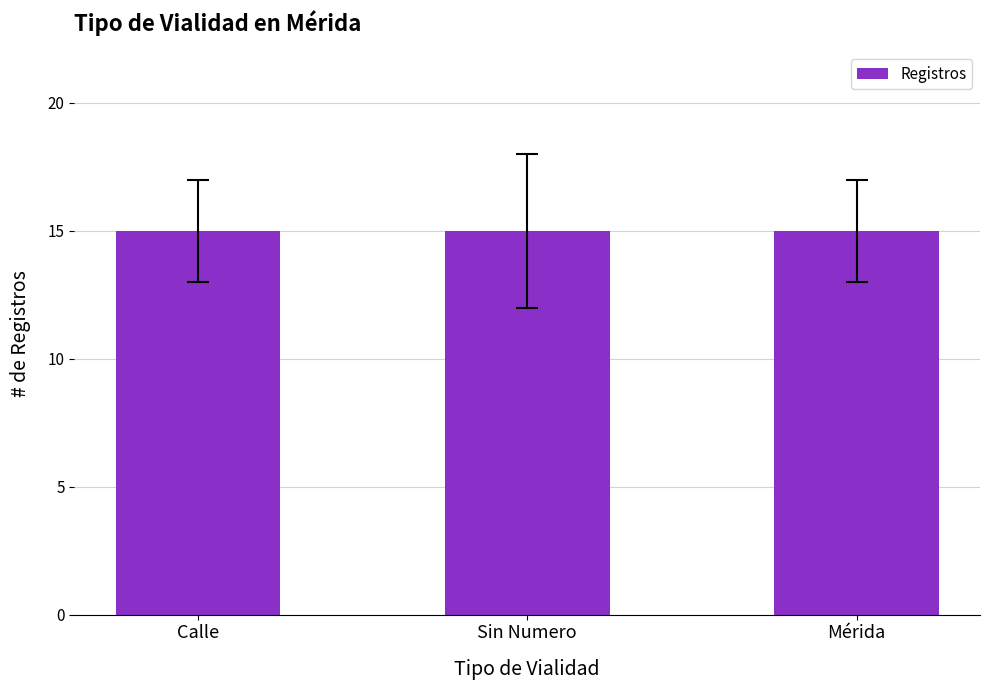

Between 14 and 2, which is larger?

14